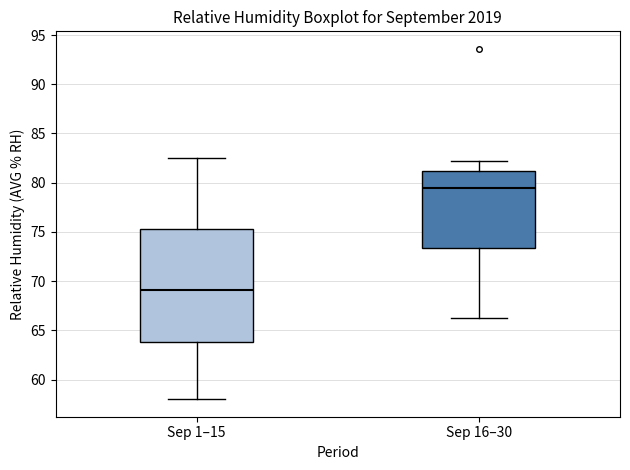

Where does the upper whisker of the box for Sep 16–30 end on the y-axis? The values are not printed on the chart, so give them approximately, as read against the axis.

82.0